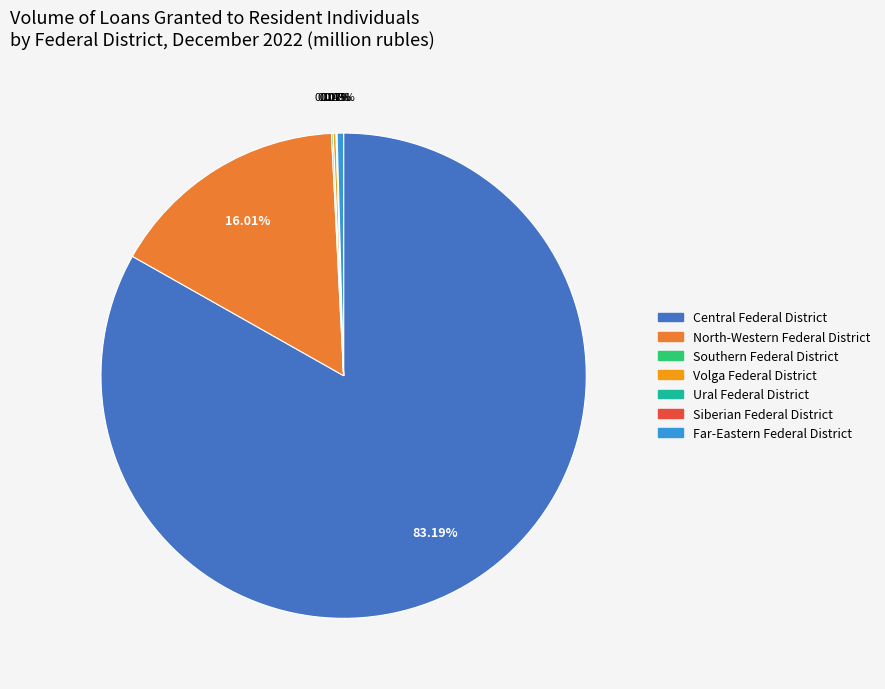

Is there any slice that represents more than half of the pie?

Yes